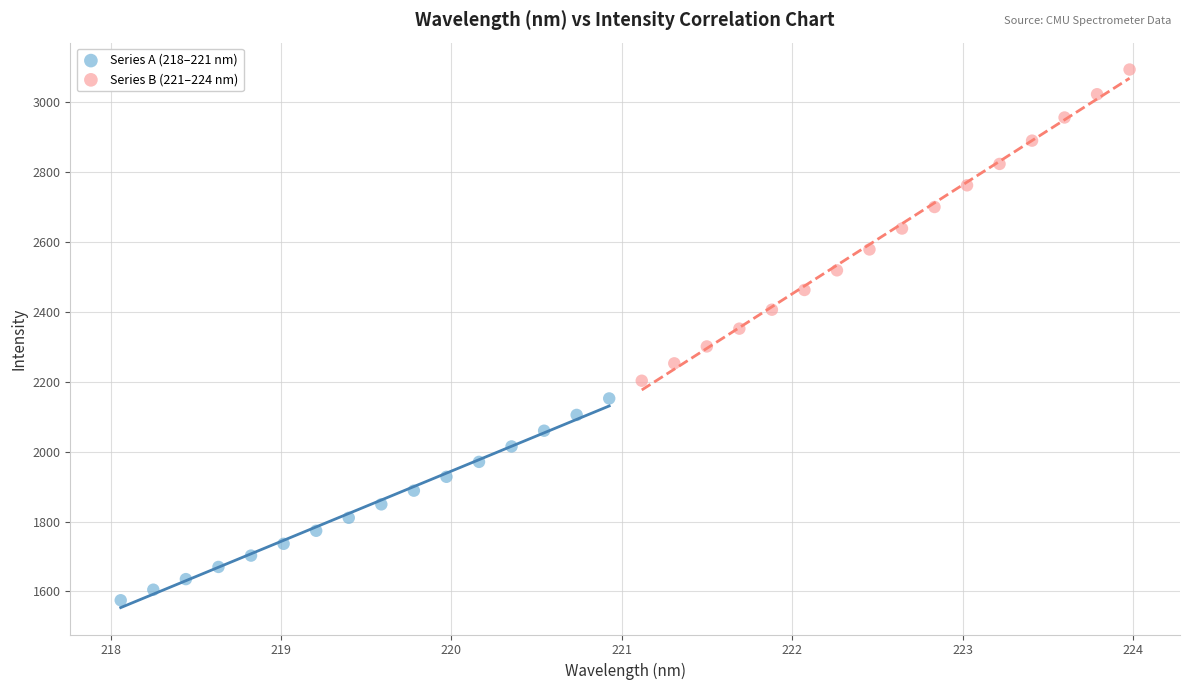

Which series reaches the maximum Y coordinate?

Series B (221–224 nm)